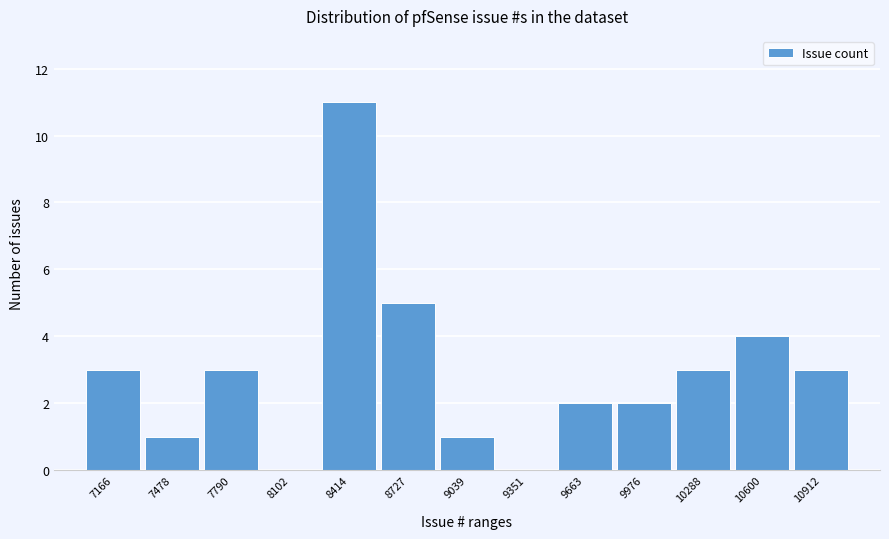

Reading left to right, transcribe all the data shown in this chart.

7166=3	7478=1	7790=3	8102=0	8414=11	8727=5	9039=1	9351=0	9663=2	9976=2	10288=3	10600=4	10912=3